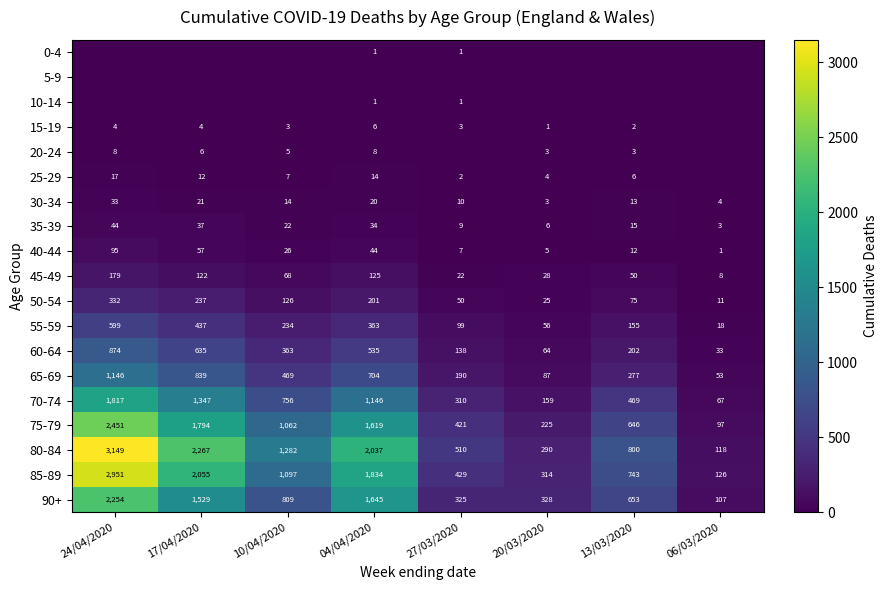

What is the highest value of the 65-69 series?

1146